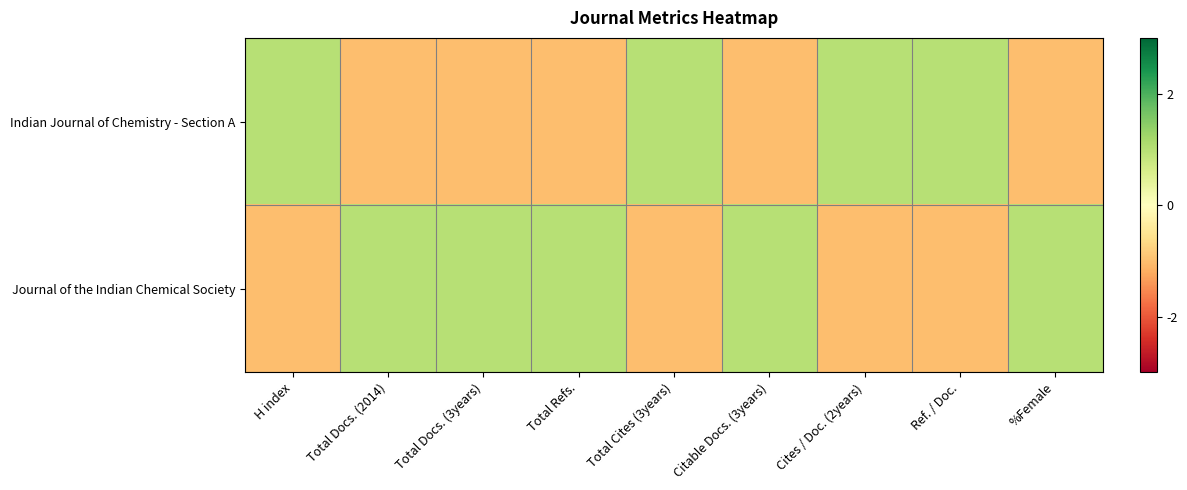

What is the maximum value shown in the chart?

1